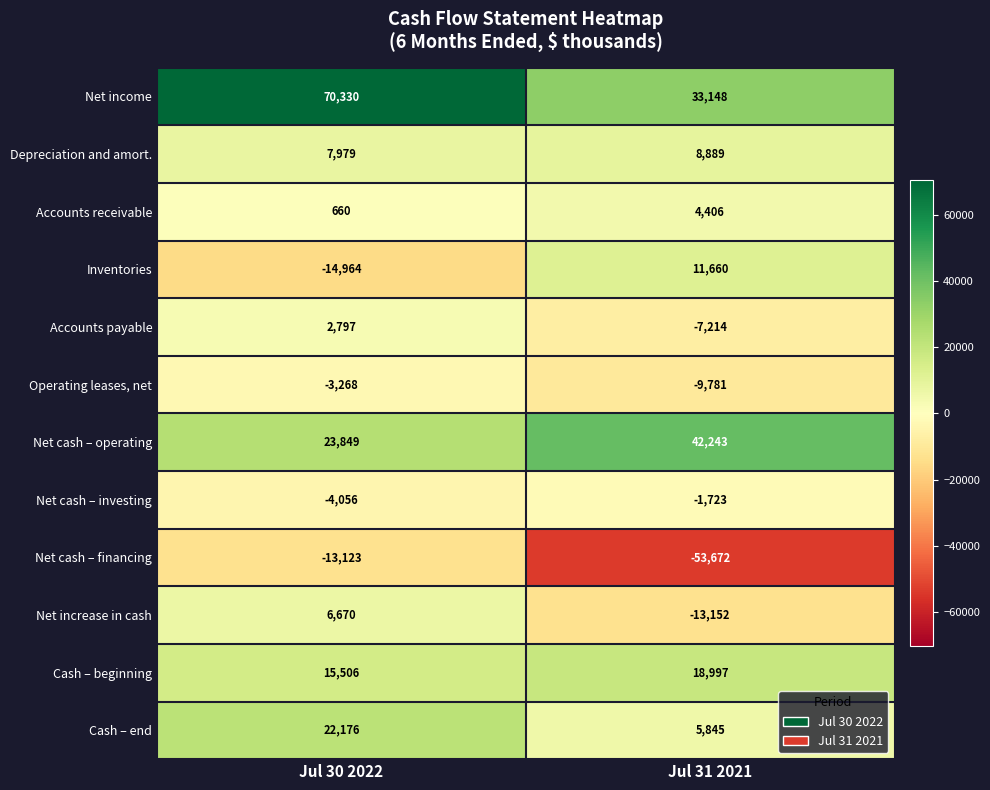

Rank the series at Jul 30 2022 from highest to lowest value.

Net income, Net cash – operating, Cash – end, Cash – beginning, Depreciation and amort., Net increase in cash, Accounts payable, Accounts receivable, Operating leases, net, Net cash – investing, Net cash – financing, Inventories